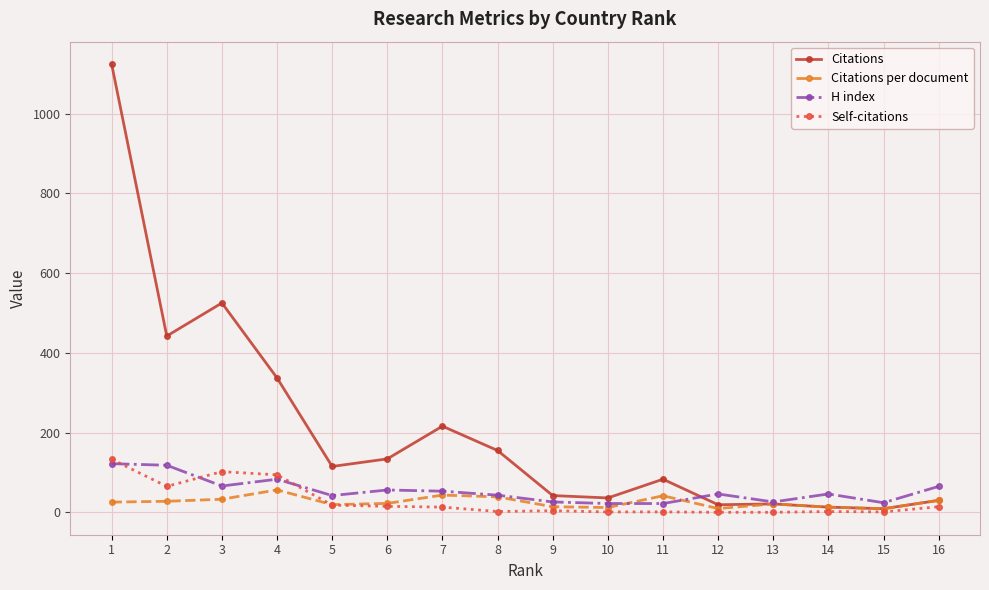

Is the value of Citations at 6 greater than the value of Self-citations at 6?

Yes